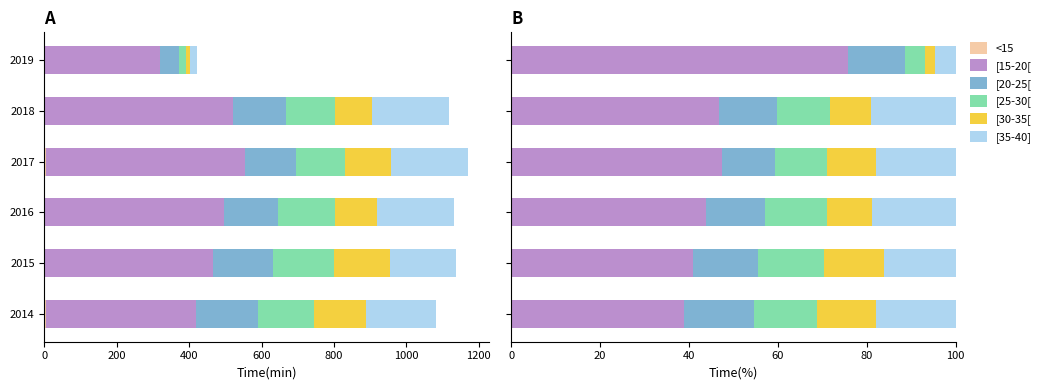

List the series in order of their peak value, highest first.

[15-20[, [35-40], [20-25[, [25-30[, [30-35[, <15